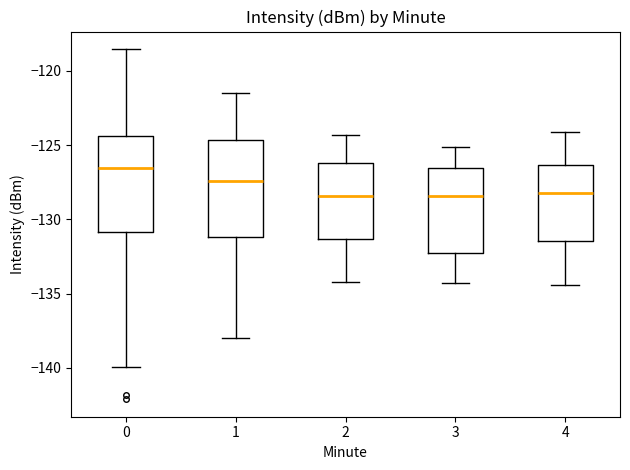

Reading left to right, read every box against the y-axis: the position of its median line, the range the box covers, and the ends of its whiskers. The values are not printed on the chart, so give them approximately, as read against the axis.

0: median -126.5, box -131.0 to -124.5, whiskers -140.0 to -118.5
1: median -127.5, box -131.0 to -124.5, whiskers -138.0 to -121.5
2: median -128.5, box -131.5 to -126.0, whiskers -134.0 to -124.5
3: median -128.5, box -132.5 to -126.5, whiskers -134.5 to -125.0
4: median -128.0, box -131.5 to -126.5, whiskers -134.5 to -124.0